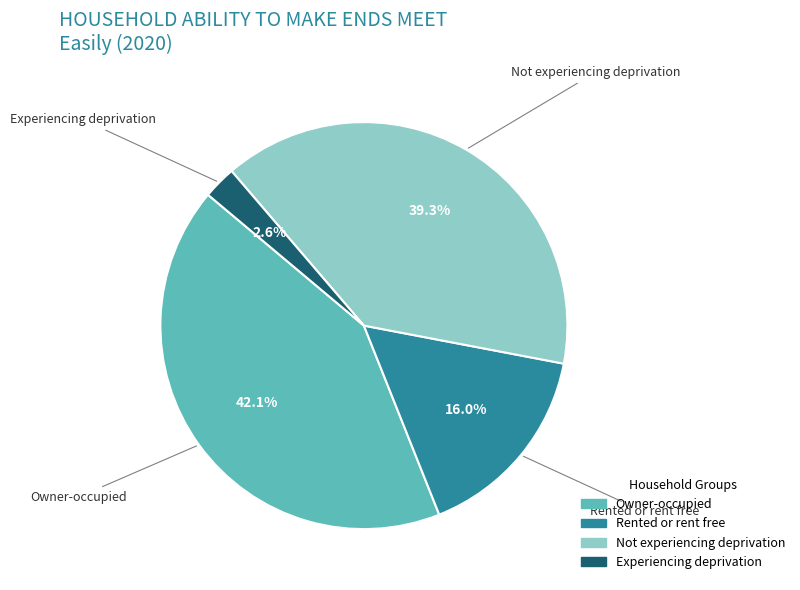

Which slice is the largest?

Owner-occupied